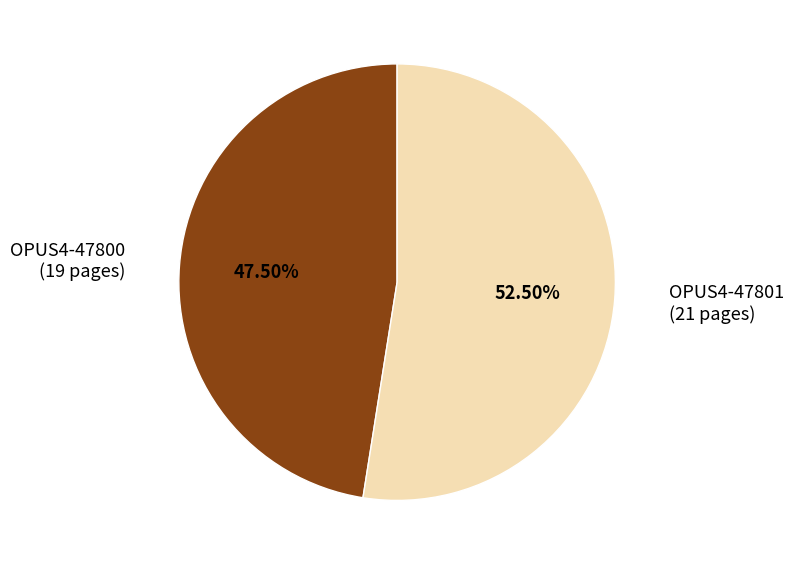

What is the ratio of the value at OPUS4-47800 to the value at OPUS4-47801?

0.9